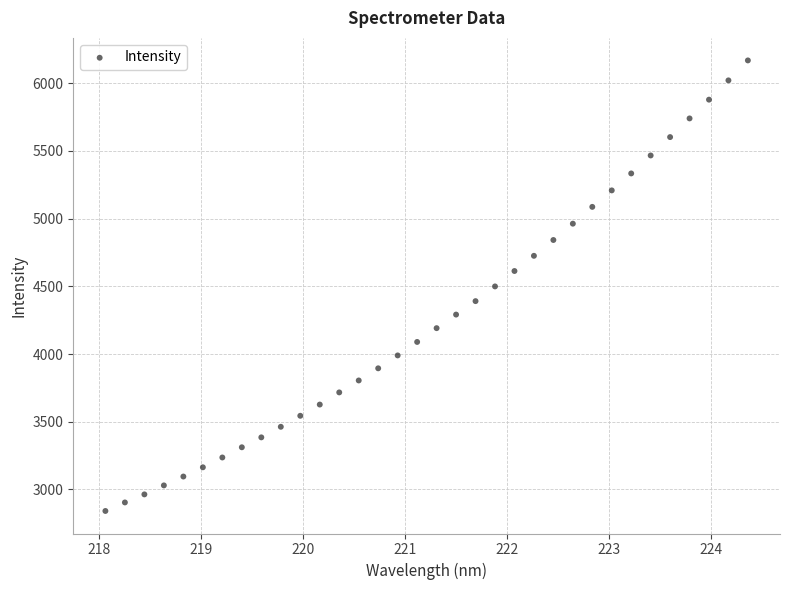

What is the range of Y values (max minus min)?

3327.8